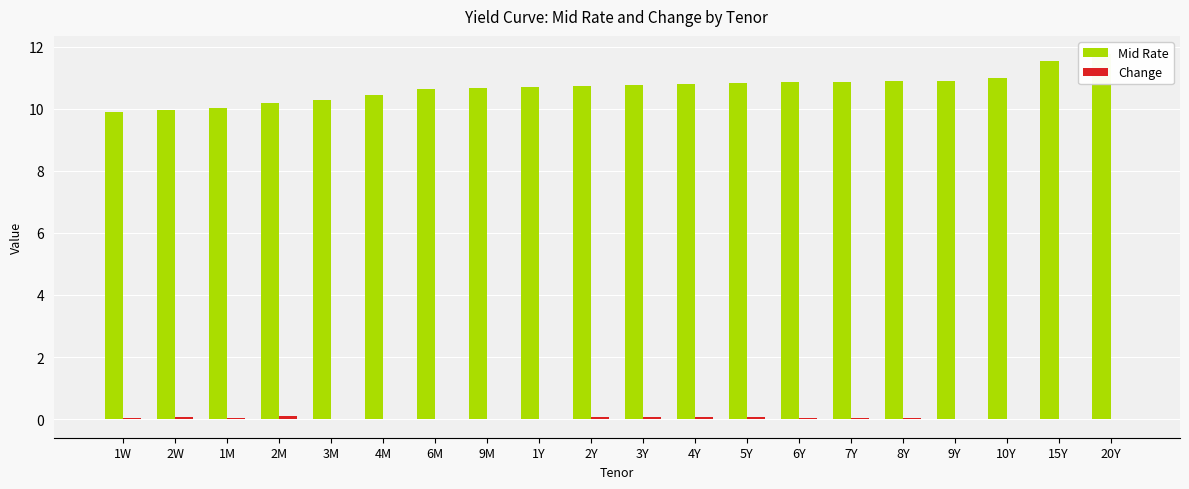

At which label does Change first exceed 0?

1W